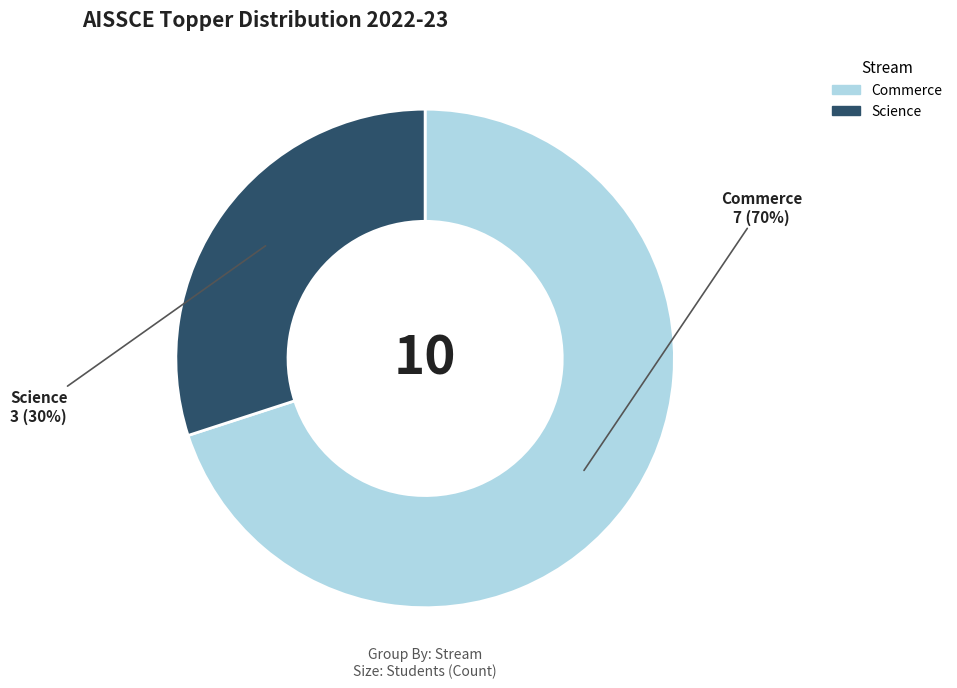

Does any single category account for the majority?

Yes